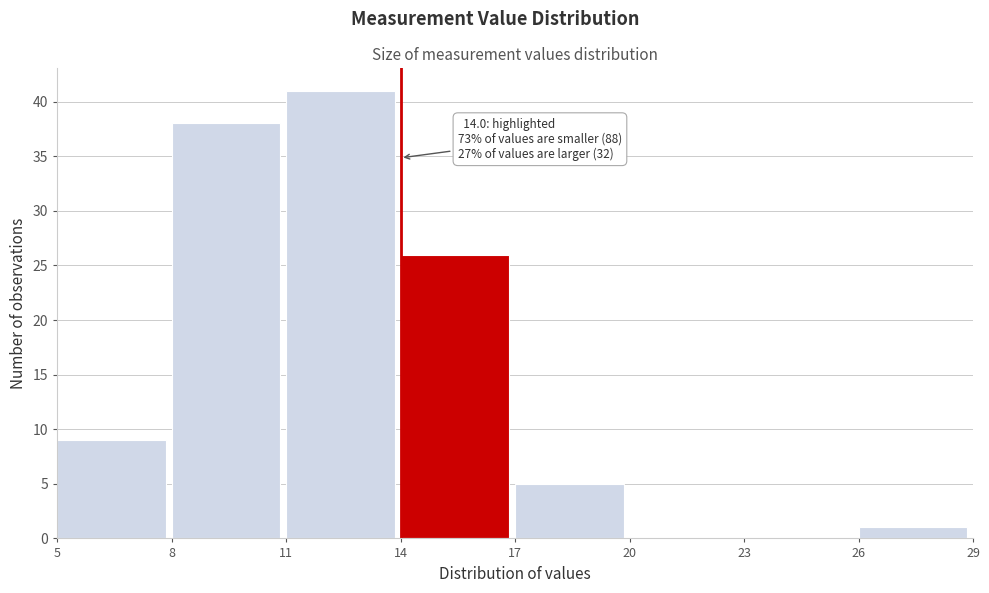

Which range on the x-axis has the tallest bar?

11 to 14